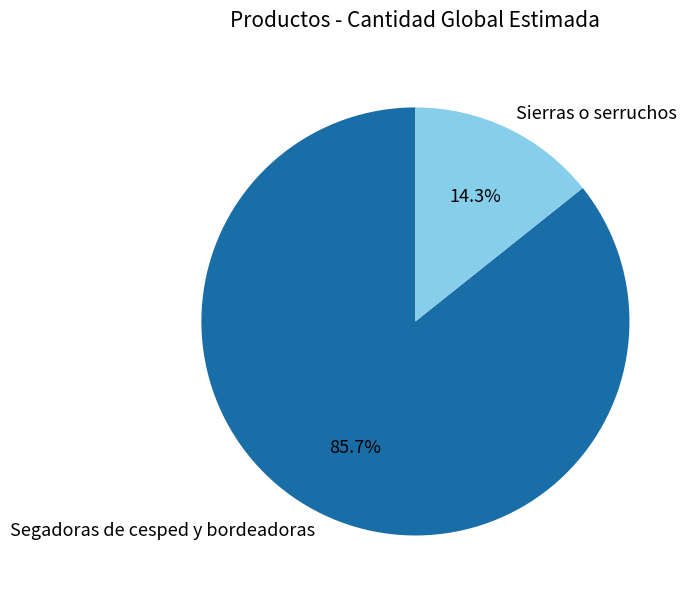

What percentage is the Sierras o serruchos slice, to the nearest percent?

14%